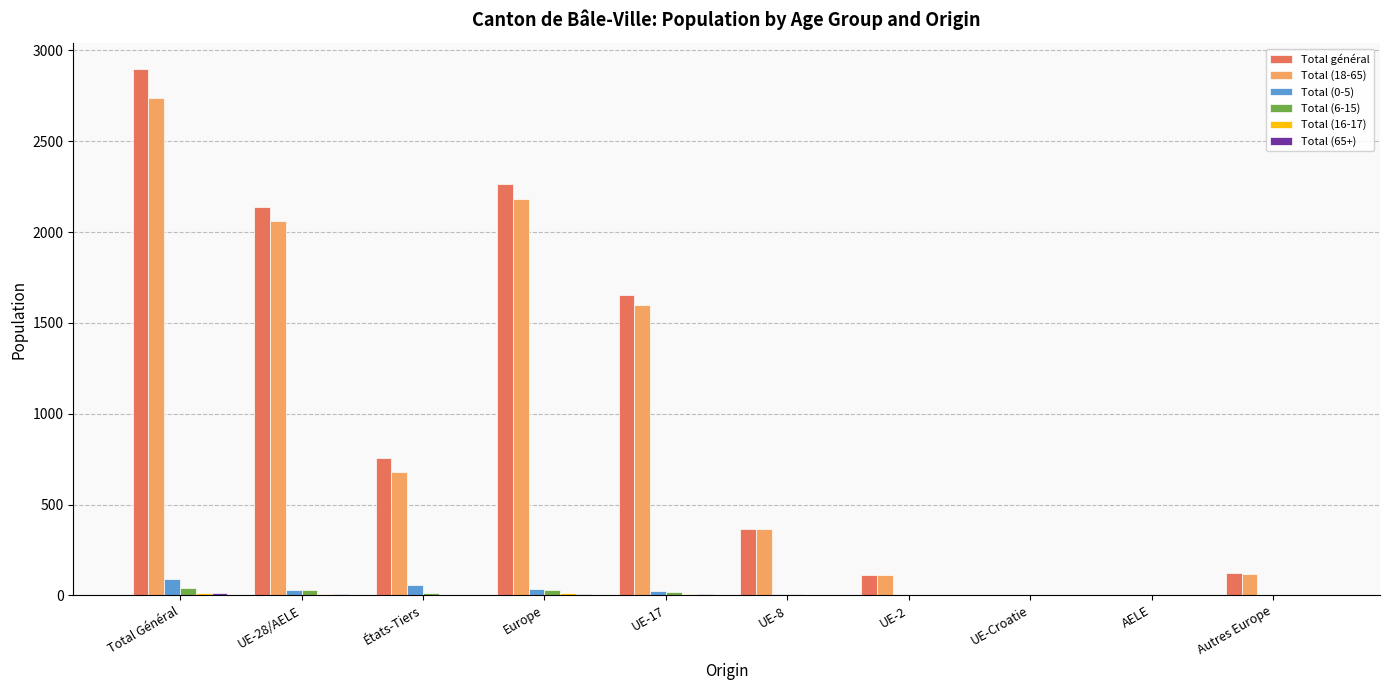

Where is Total général nearest to the value 1449?

UE-17